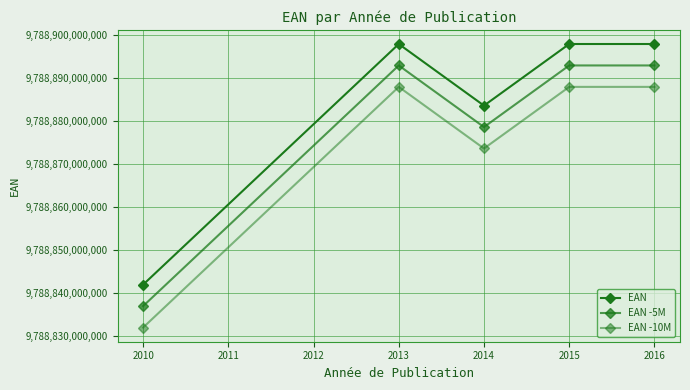

What is the value of the EAN point at the 5th from the left?

9788897989486